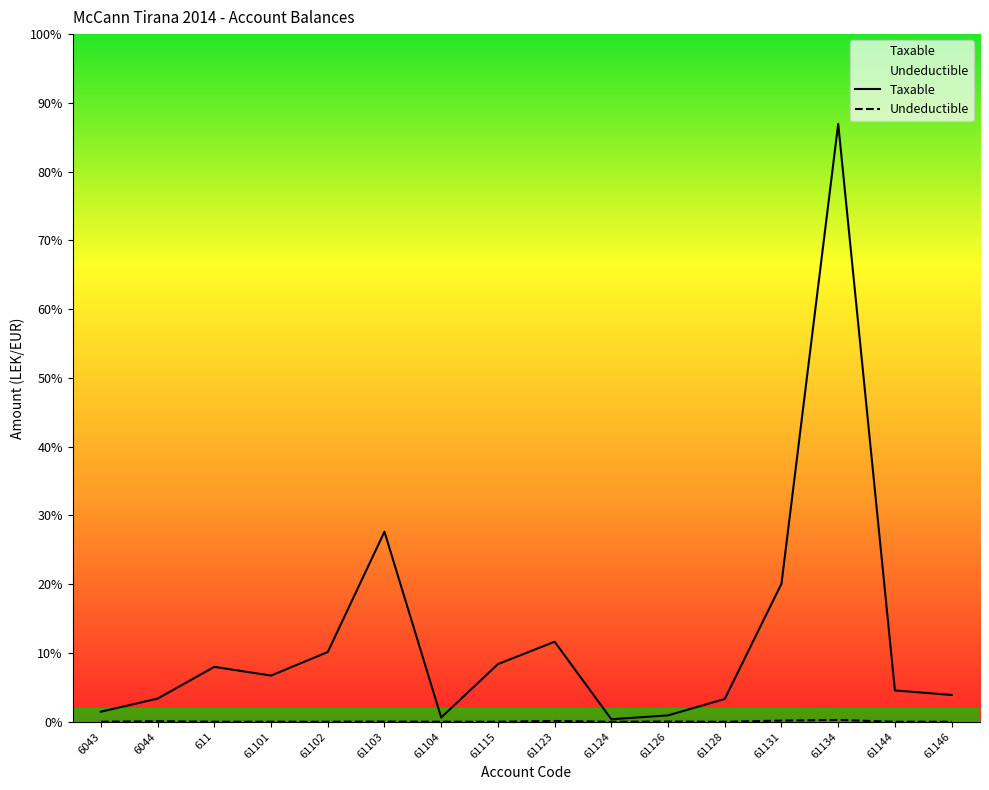

What is the sum of all Taxable values?

33897289.5